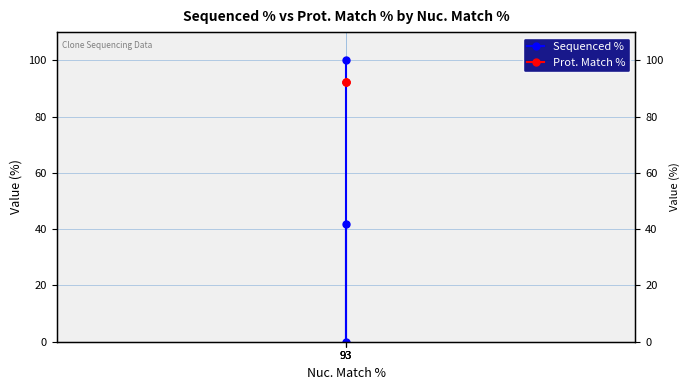

Is the value of Prot. Match % at 93 greater than the value of Sequenced % at 93?

No